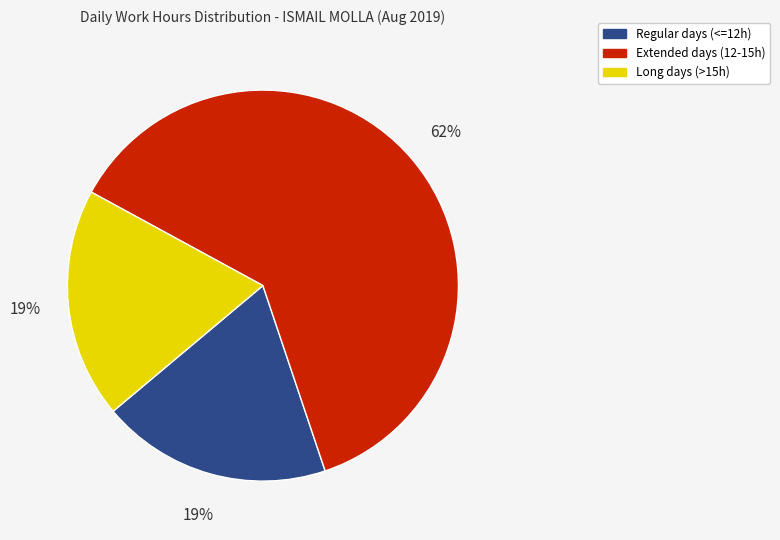

To the nearest percent, what is the difference between the largest and smallest slice percentages?

43%